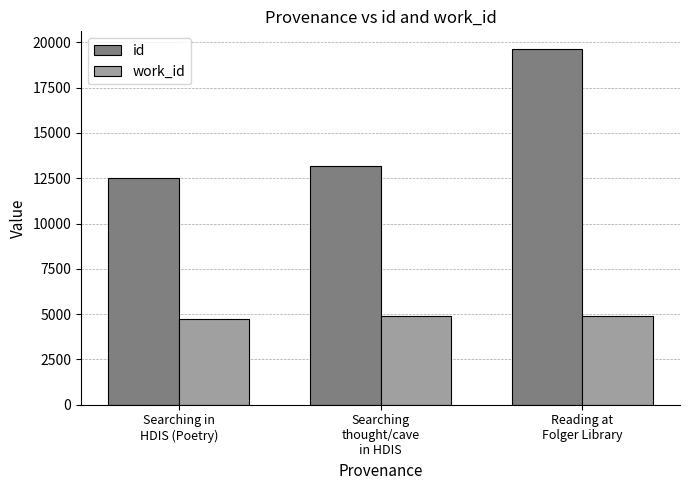

What is the greatest value displayed?

19624